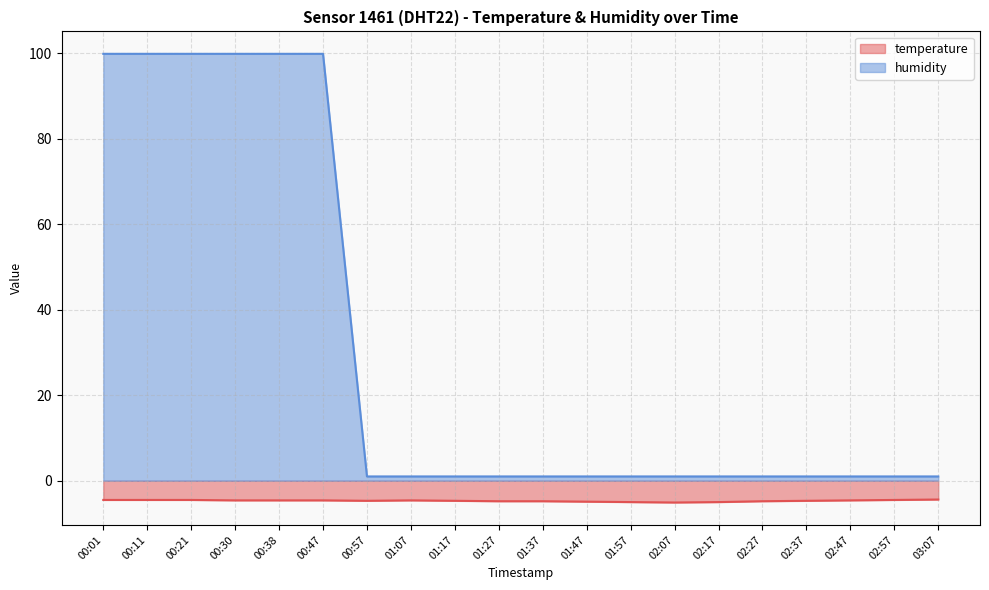

At 02:47, list the series in order from largest to smallest.

humidity, temperature